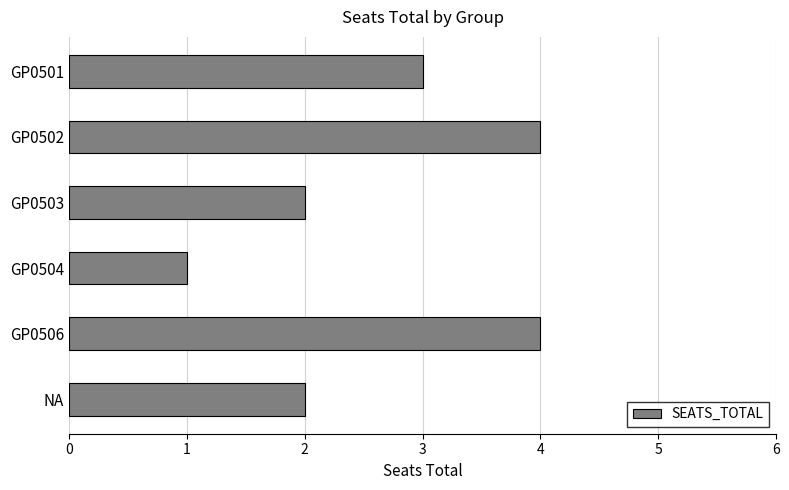

Approximately how many times larger is the value at GP0502 compared to NA?

2.0